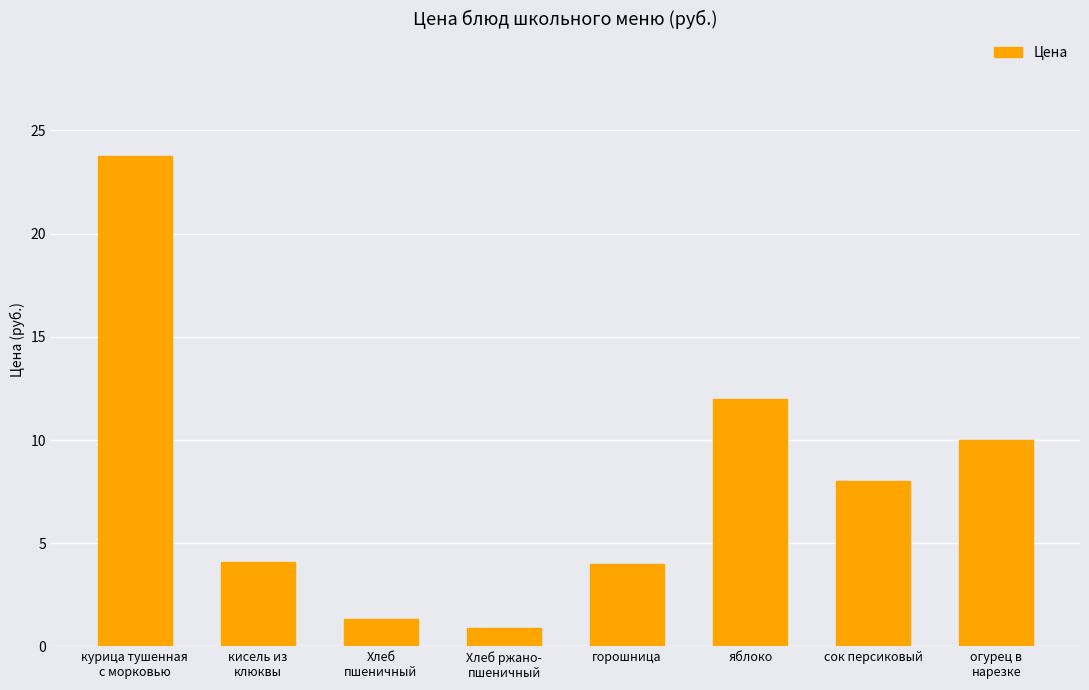

Read the value at сок персиковый.

8.0